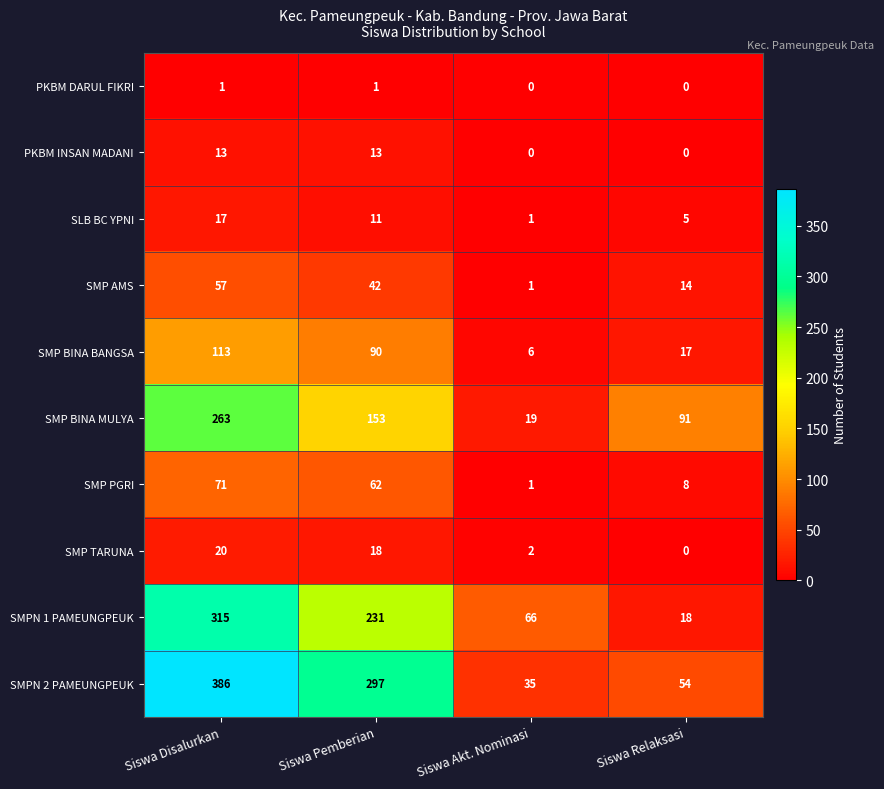

Rank the categories by SMP PGRI value from lowest to highest.

Siswa Akt. Nominasi, Siswa Relaksasi, Siswa Pemberian, Siswa Disalurkan